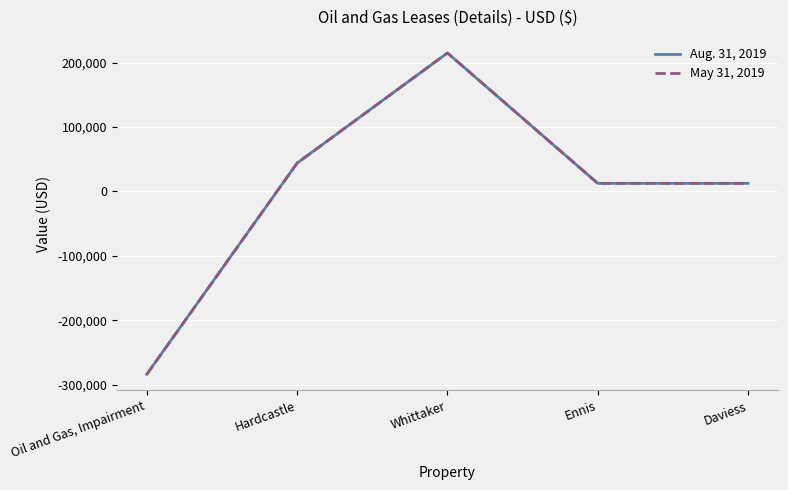

Does the chart display data point markers on the line(s)?

No